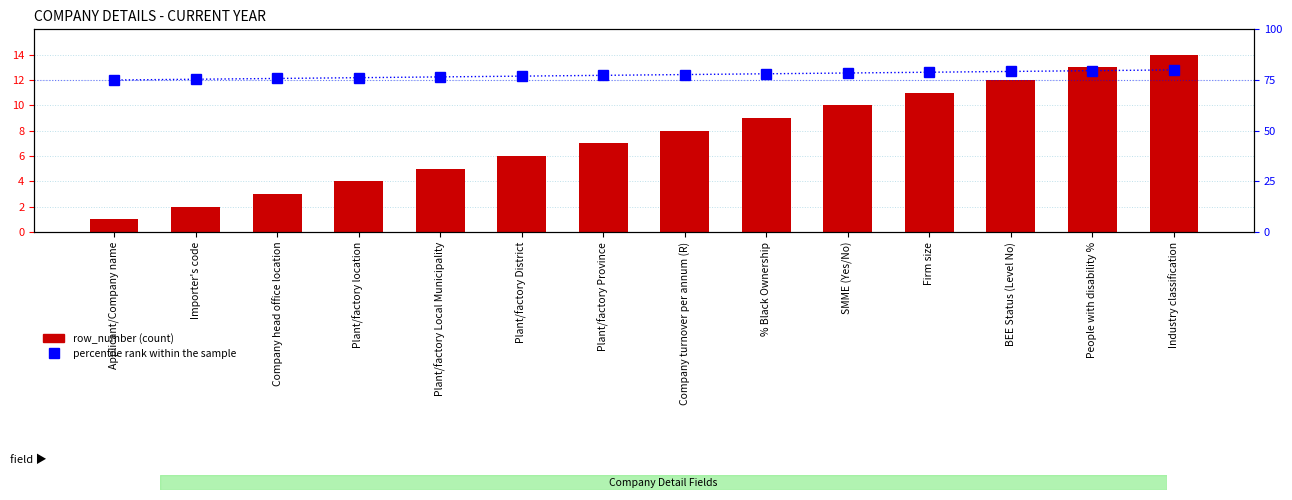

How many values in the row_number series are below 8?

7